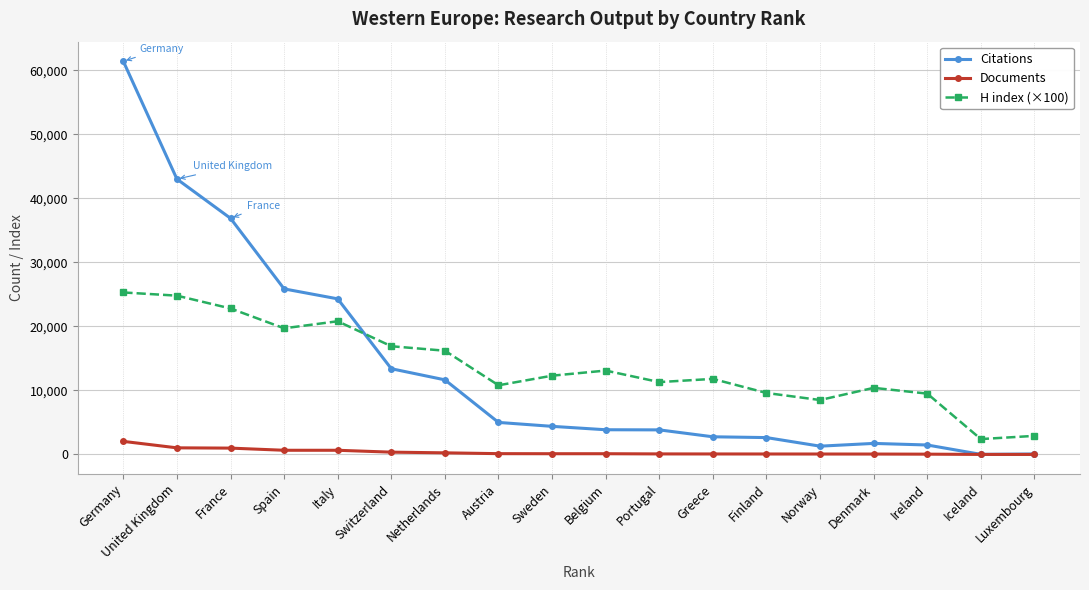

What is the difference between the Documents values at Austria and Netherlands?

128